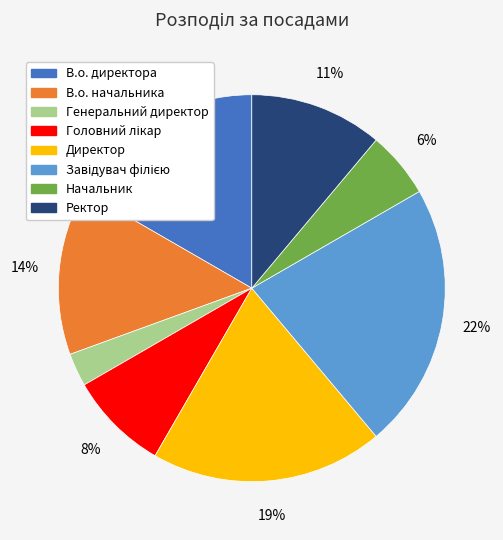

How many slices are in this pie chart?

8